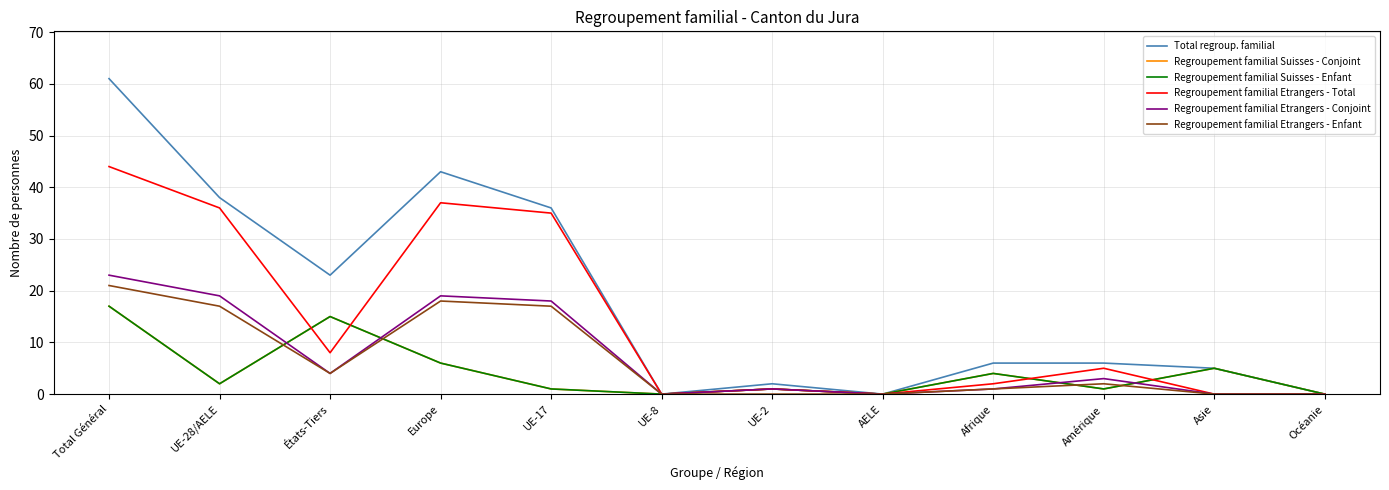

Between UE-2 and Afrique, which series saw the biggest shift?

Total regroup. familial